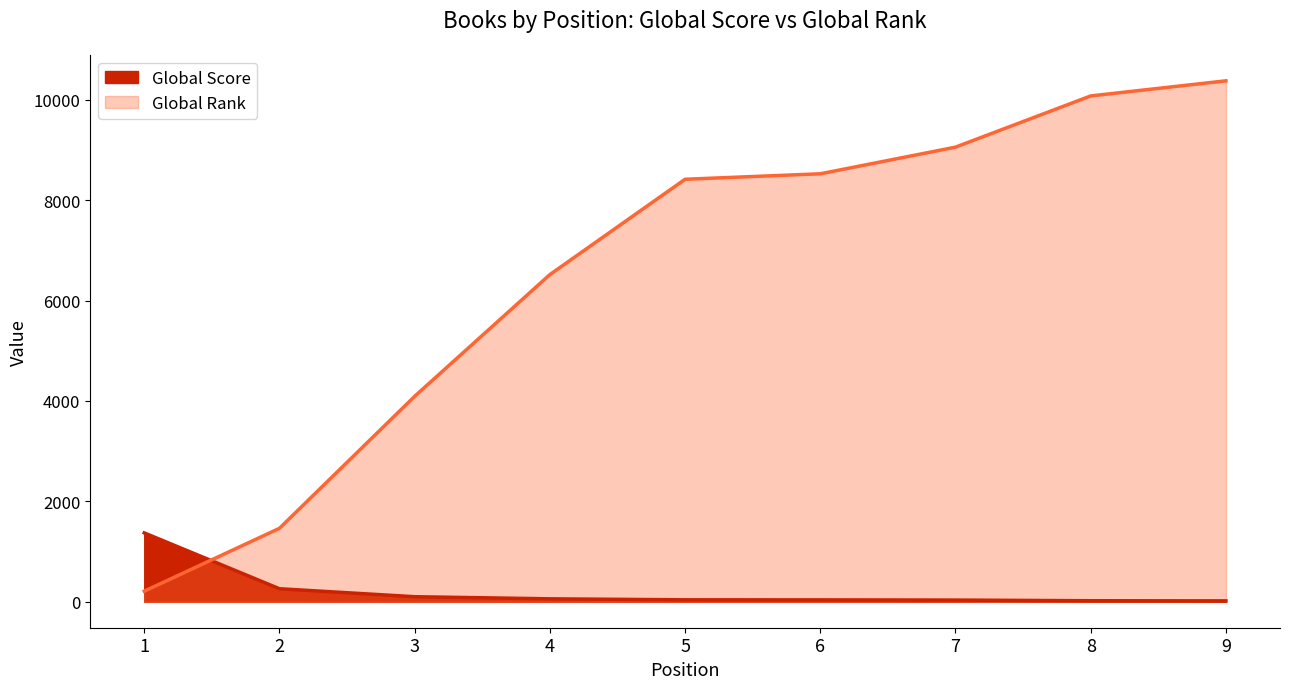

What is the value of the Global Rank point at the 6th from the left?

8528